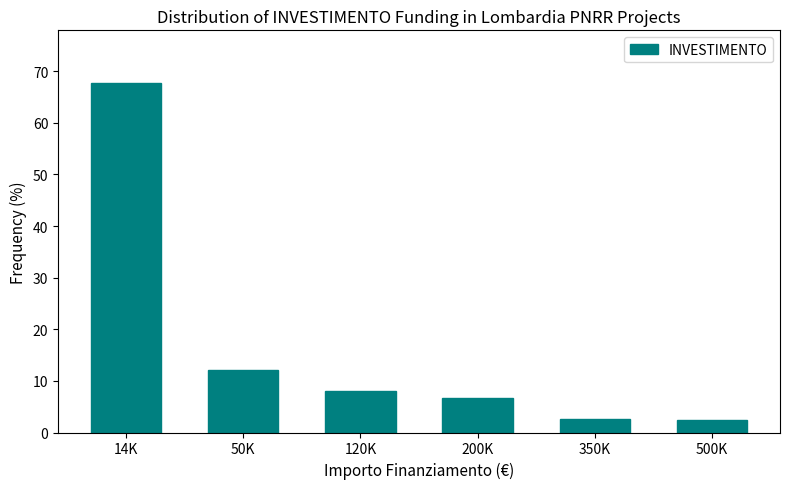

What is the sum of the values at 200K and 120K?

14.9